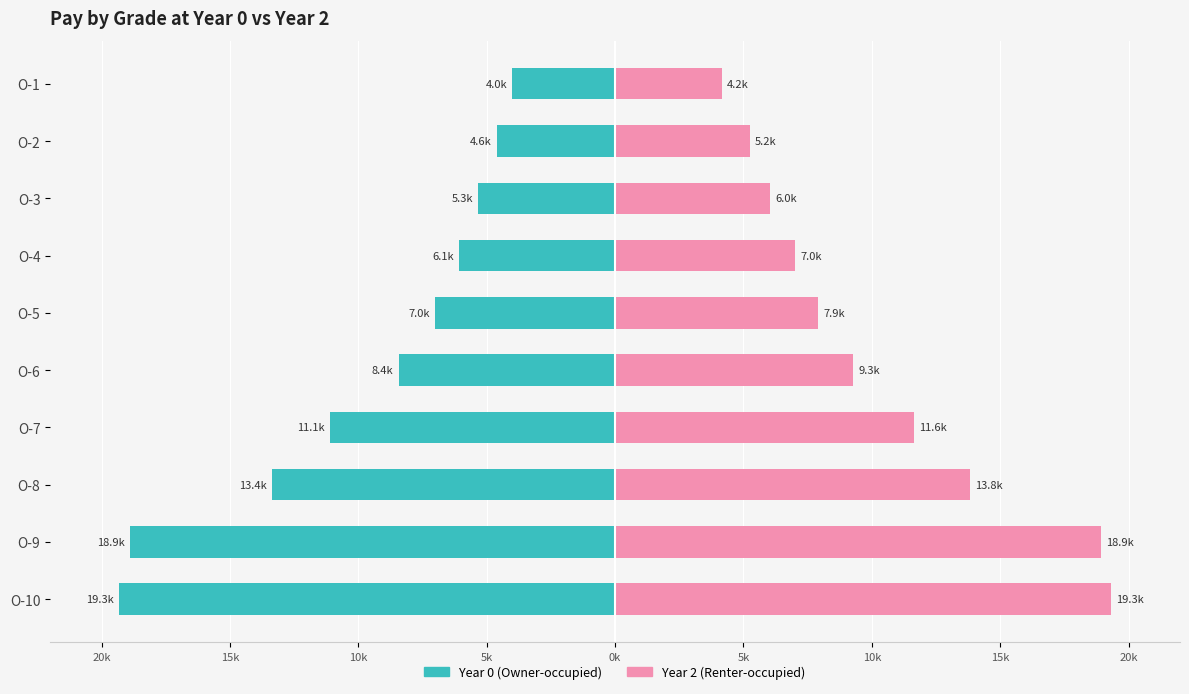

The value of Year 2 (Renter-occupied) at O-5 is 2177.7. True or false?

False